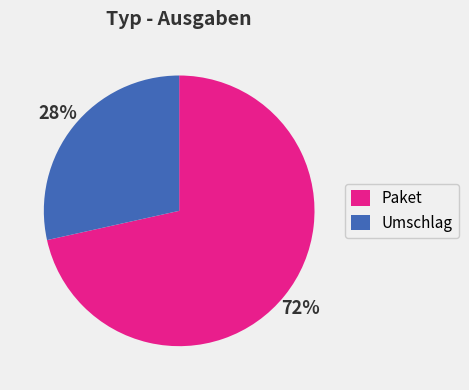

Does Umschlag represent more than half of the total?

No